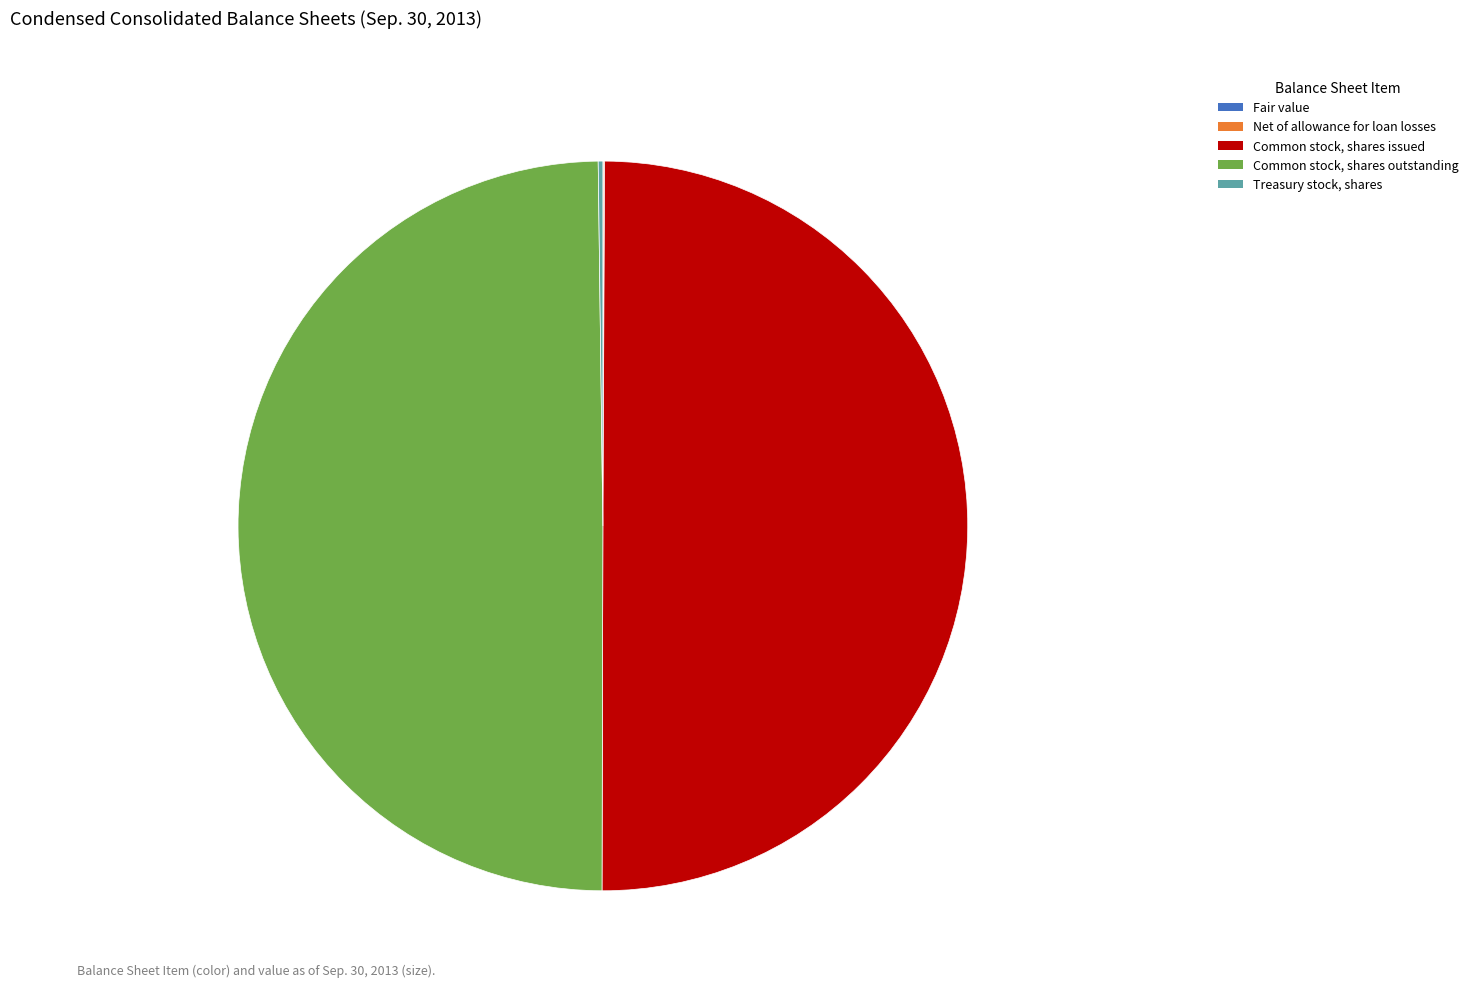

The Common stock, shares issued slice represents 62% of the pie. True or false?

False